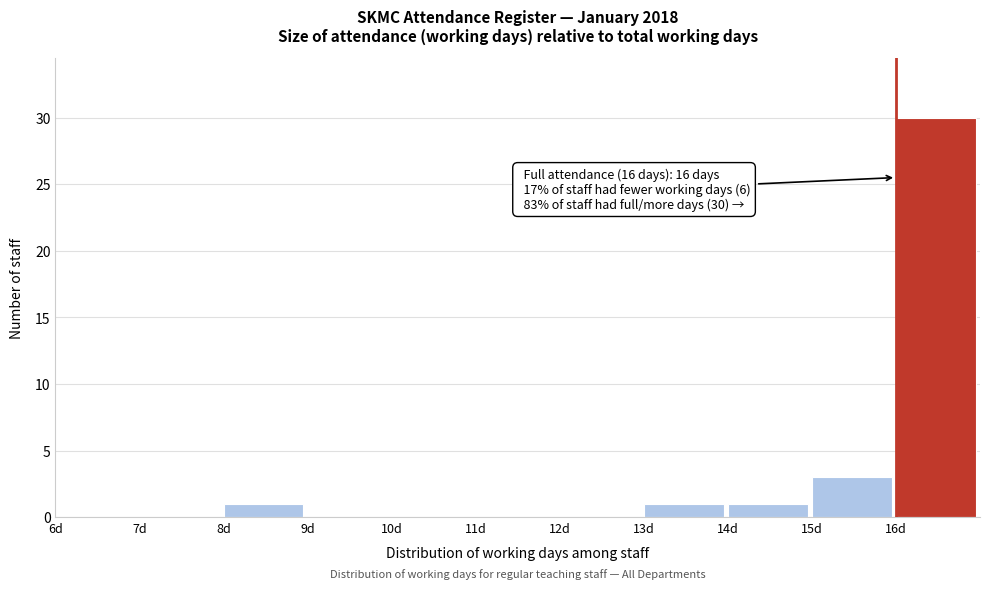

Over which range of the x-axis is the bar tallest?

16 to 17